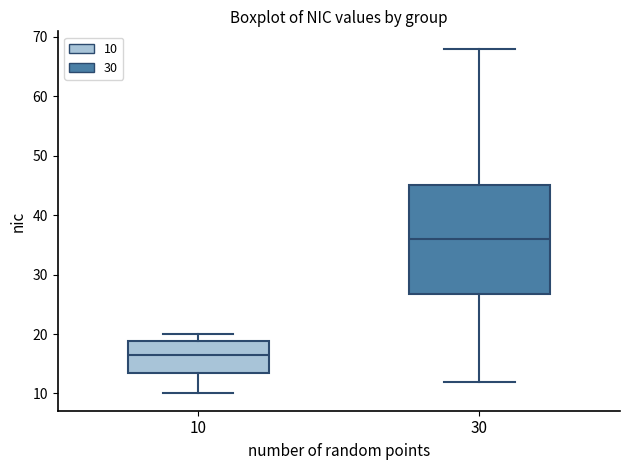

Reading left to right, read every box against the y-axis: the position of its median line, the range the box covers, and the ends of its whiskers. The values are not printed on the chart, so give them approximately, as read against the axis.

10: median 17, box 14 to 19, whiskers 10 to 20
30: median 36, box 27 to 45, whiskers 12 to 68